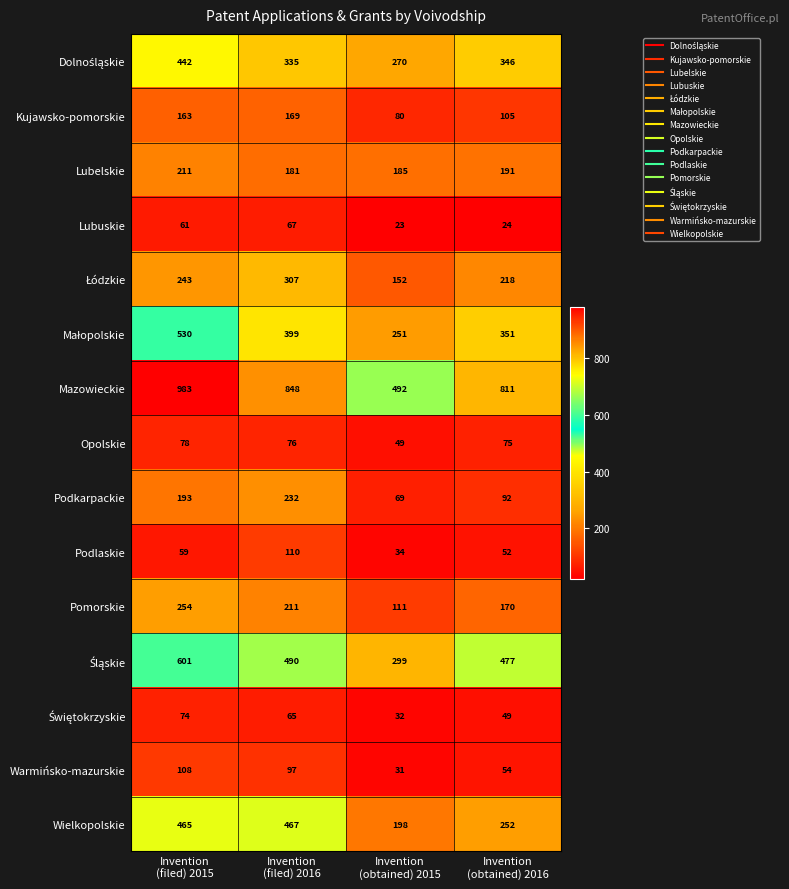

Which series has the largest total across all categories?

Mazowieckie